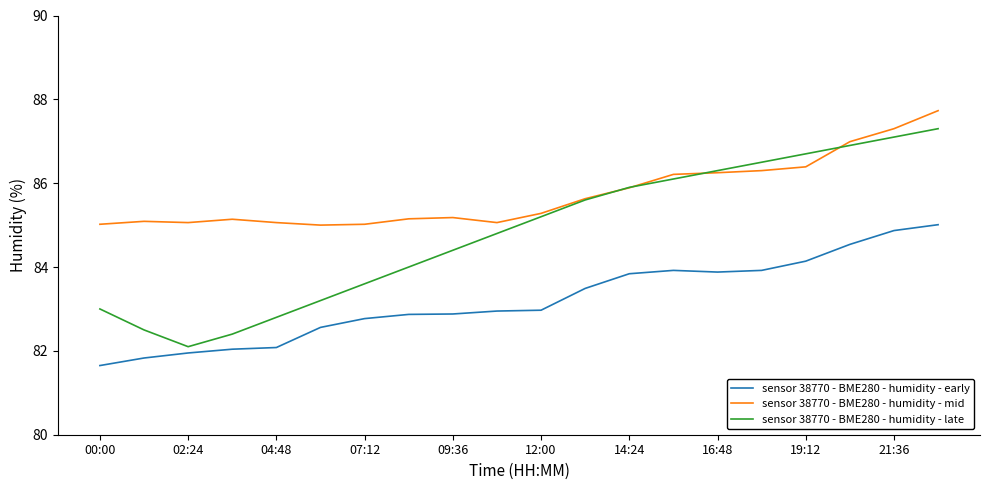

What is the average value of the sensor 38770 - BME280 - humidity - mid series?

85.7